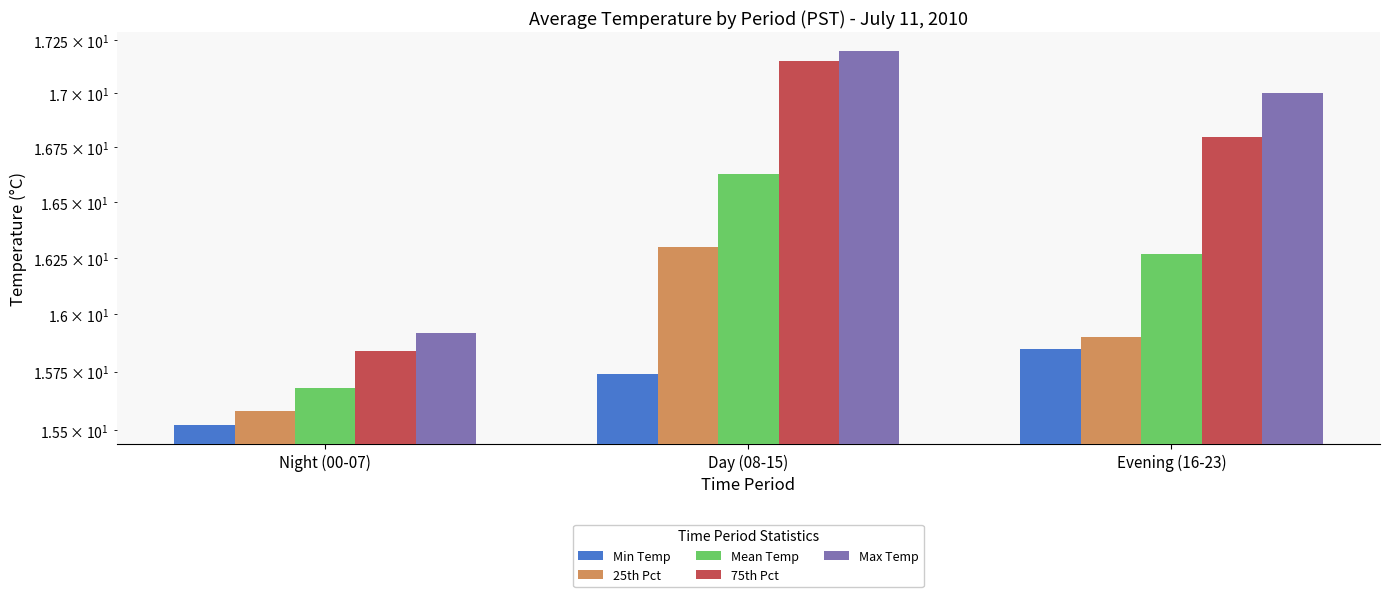

What is the label of the 3rd bar from the left?

Evening (16-23)